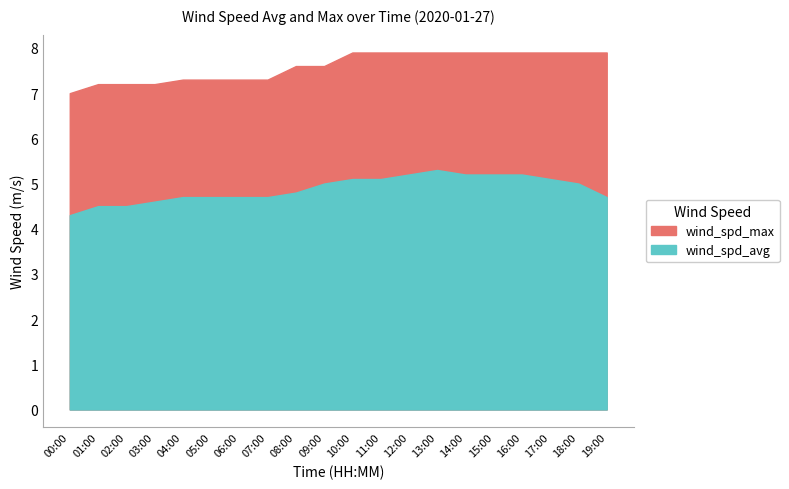

Between 03:00 and 13:00, which series saw the biggest shift?

wind_spd_avg